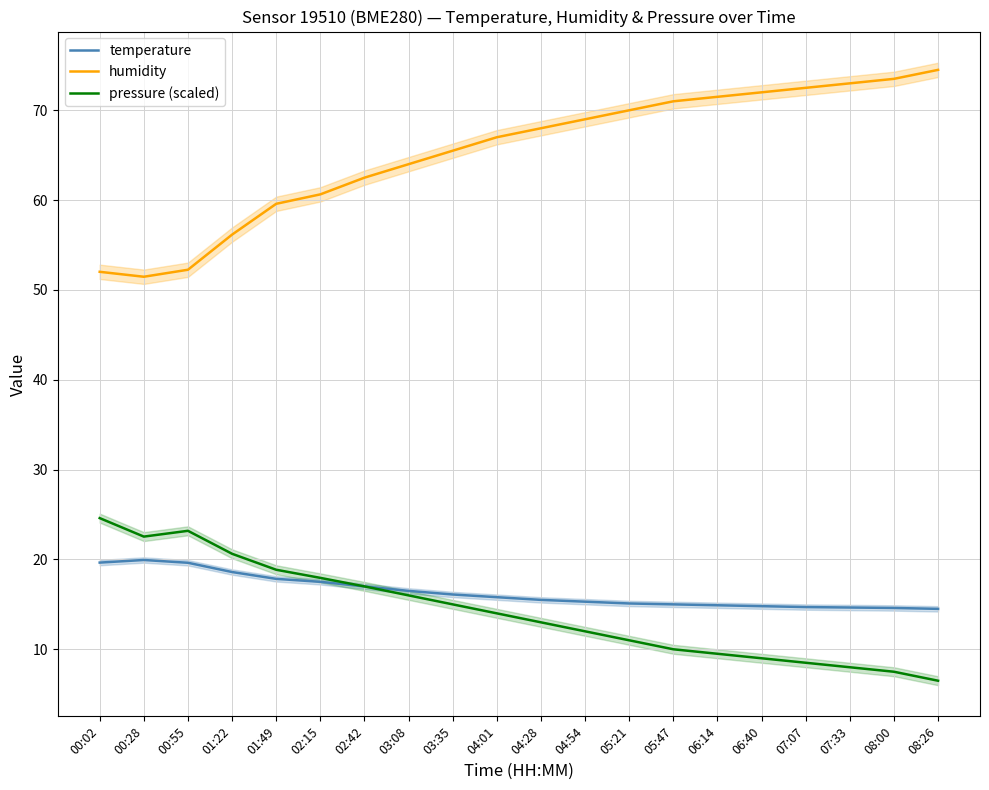

True or false: humidity and temperature cross at least once.

False